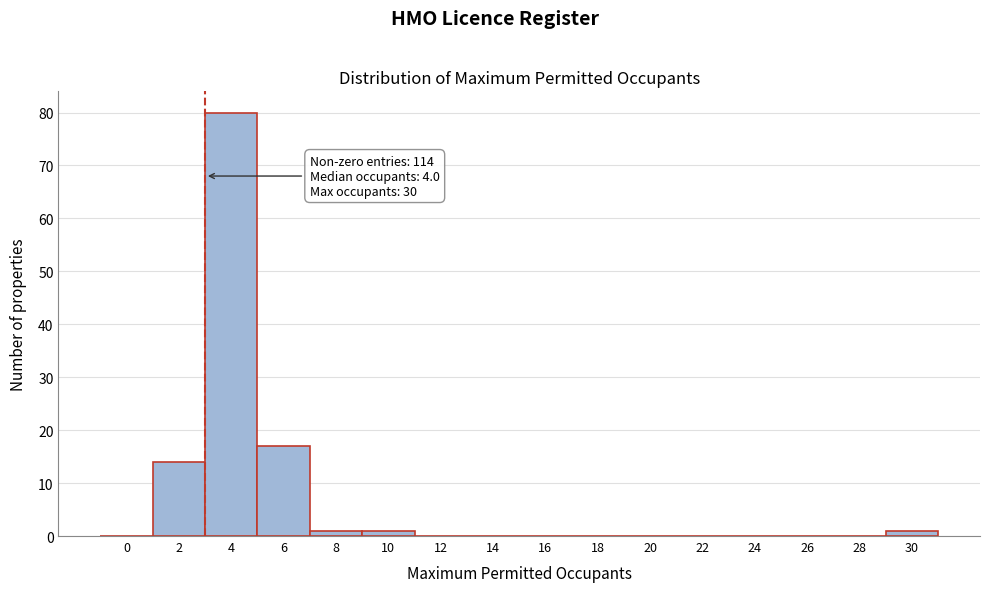

Reading right to left, extract all data points from this chart.

30=1	28=0	26=0	24=0	22=0	20=0	18=0	16=0	14=0	12=0	10=1	8=1	6=17	4=80	2=14	0=0